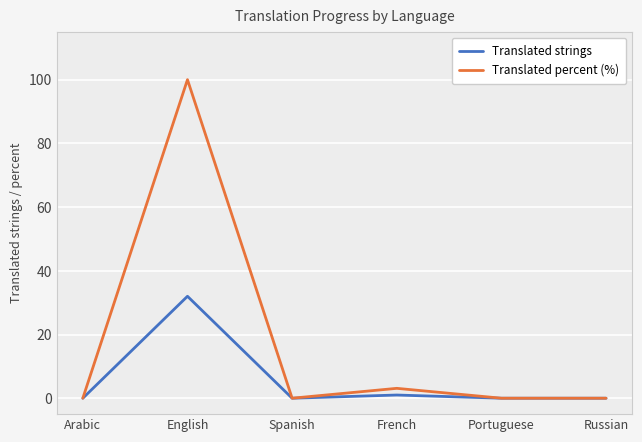

Where is the first local maximum for Translated percent (%)?

English